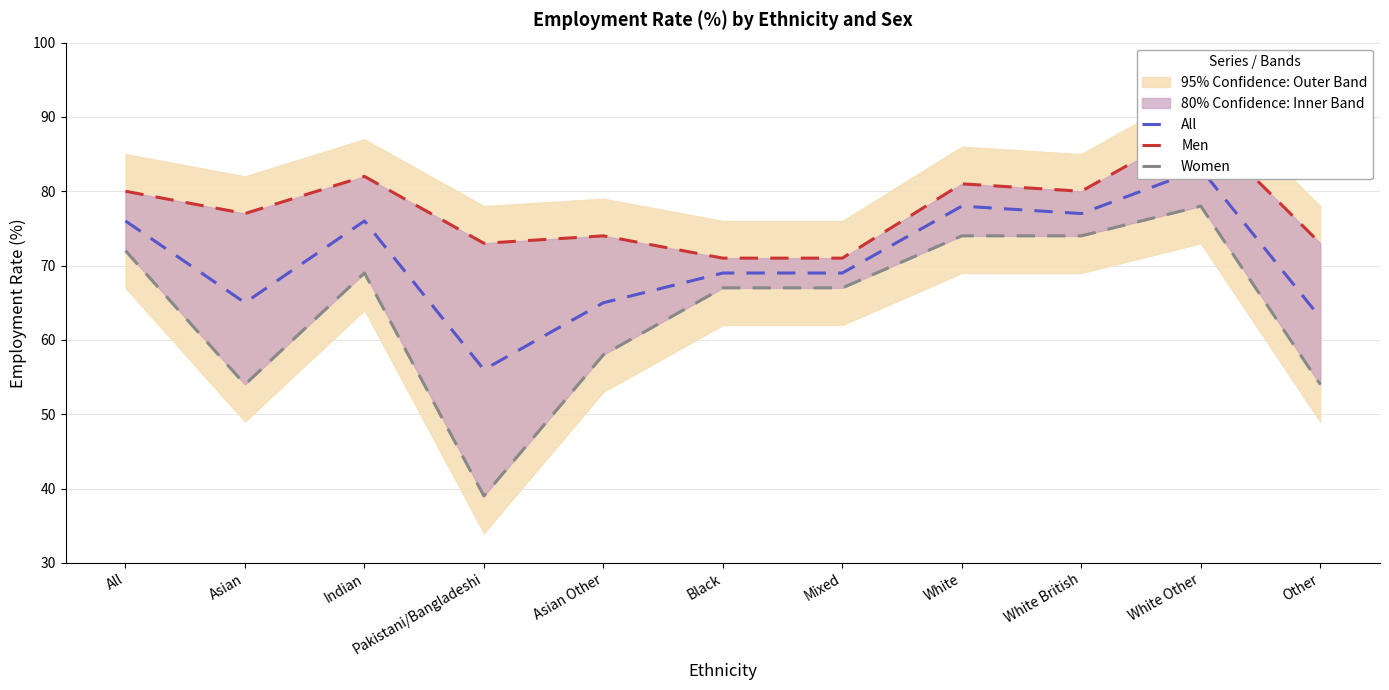

True or false: All has a value of 25 at Asian.

False